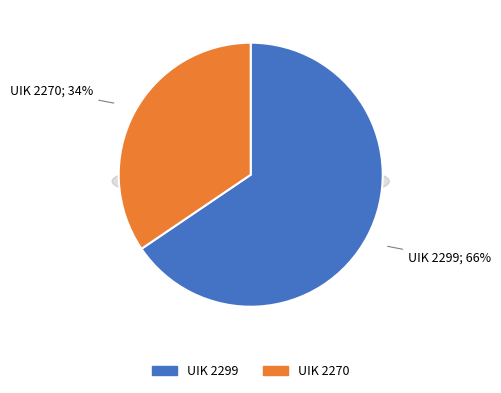

To the nearest percent, what is the combined percentage of 2270 and 2299?

100%